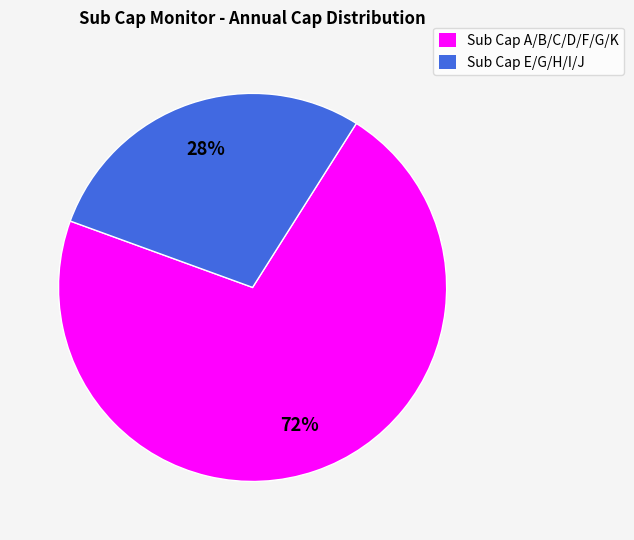

How many segments does this pie chart have?

2